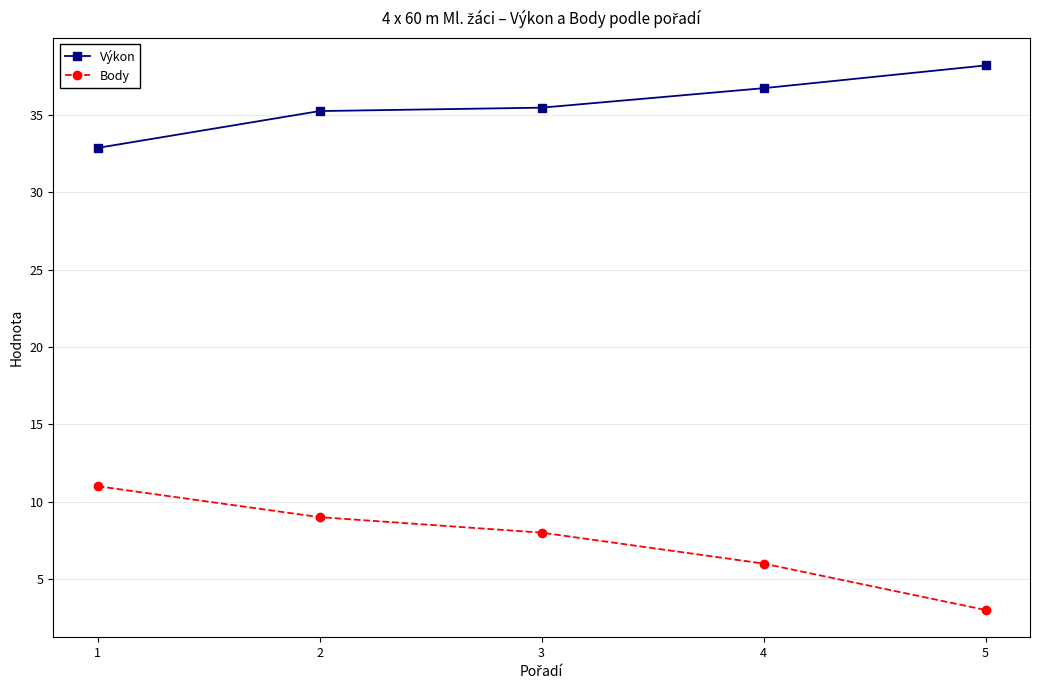

Is the value of Výkon at 4 greater than the value of Body at 1?

Yes